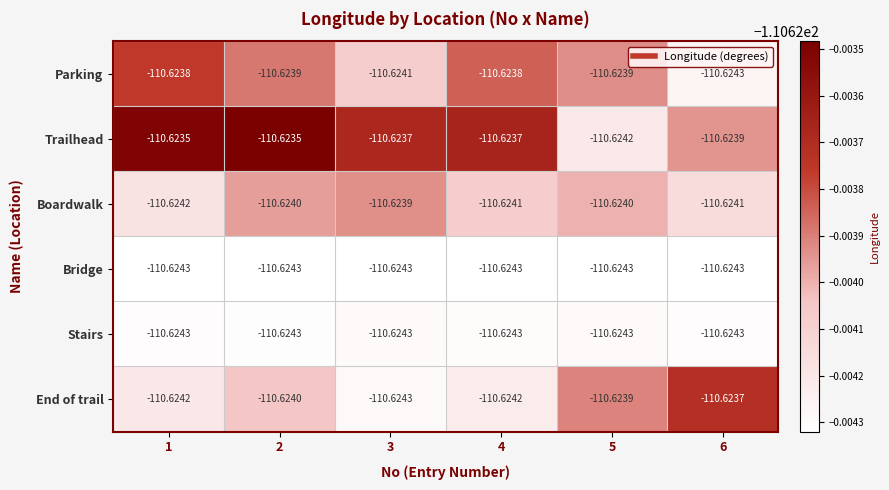

Between 5 and 6, which series saw the biggest shift?

Parking